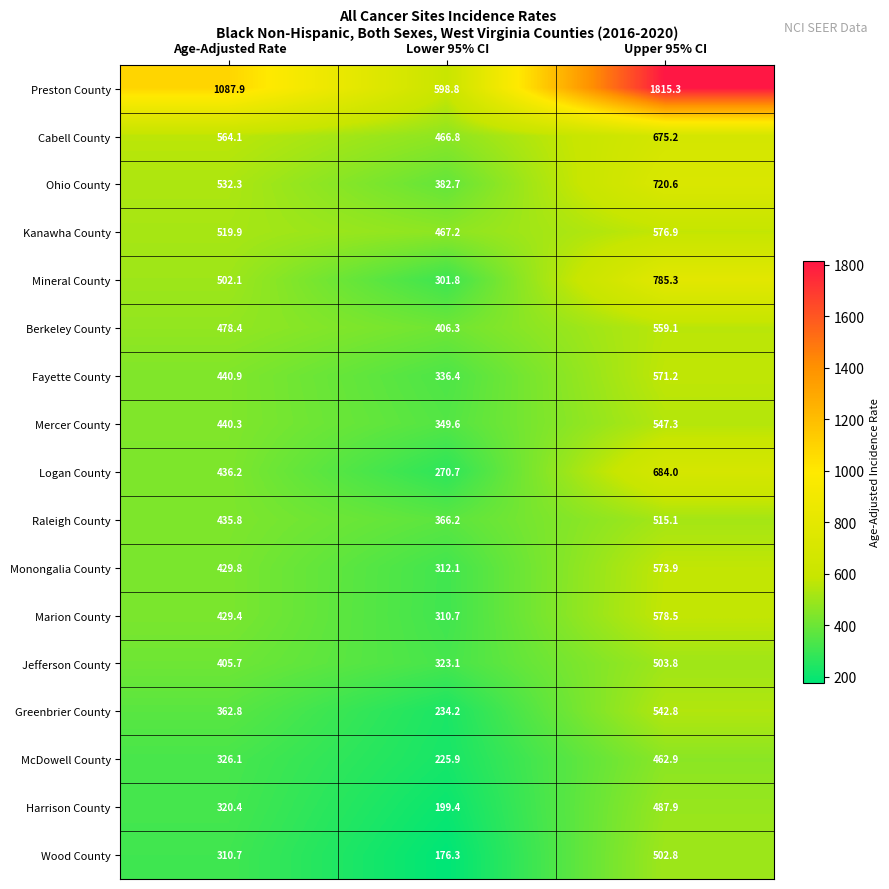

Is it true that Marion County equals 112.4 at Age-Adjusted Rate?

False